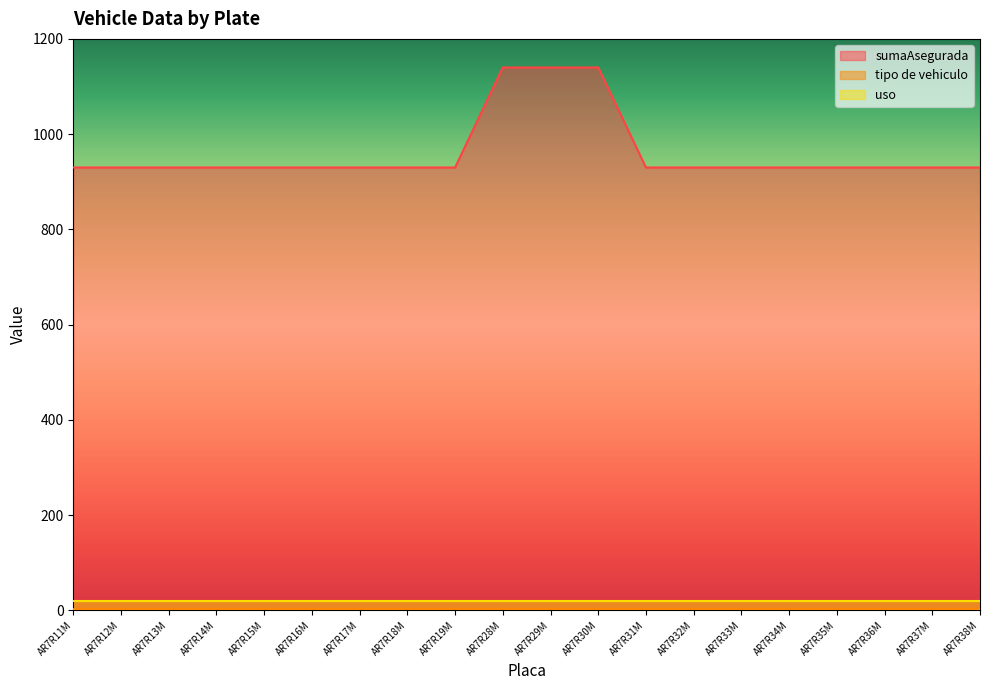

Which category has the highest value in the tipo de vehiculo series?

AR7R11M